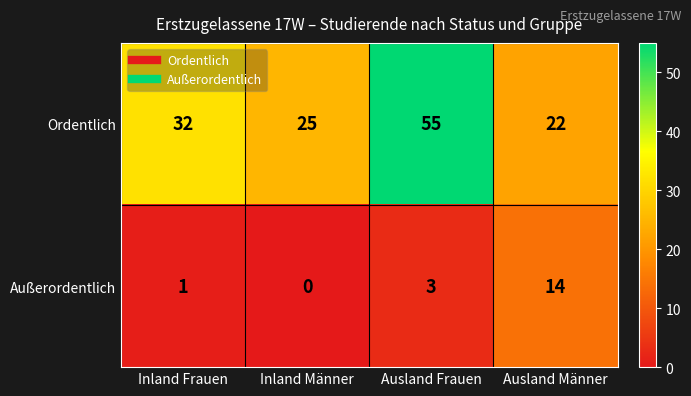

Rank the series by their average value, from lowest to highest.

Außerordentlich, Ordentlich